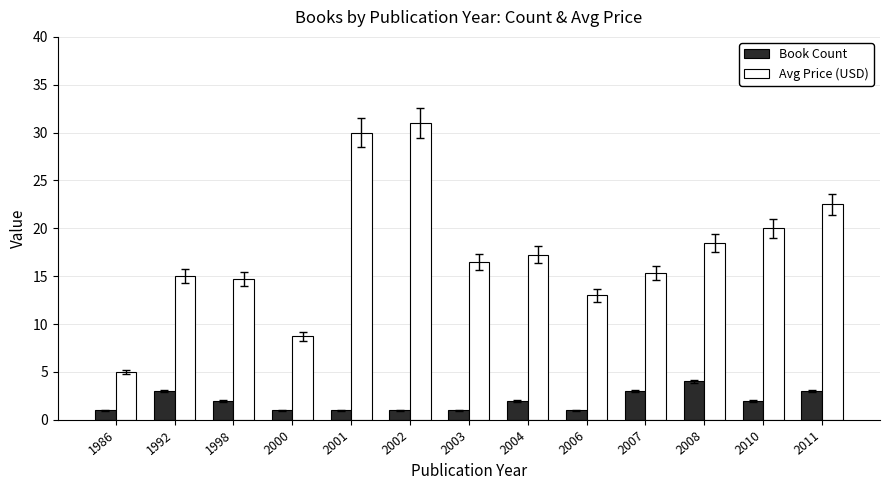

List the series in order of their peak value, highest first.

Avg Price (USD), Book Count